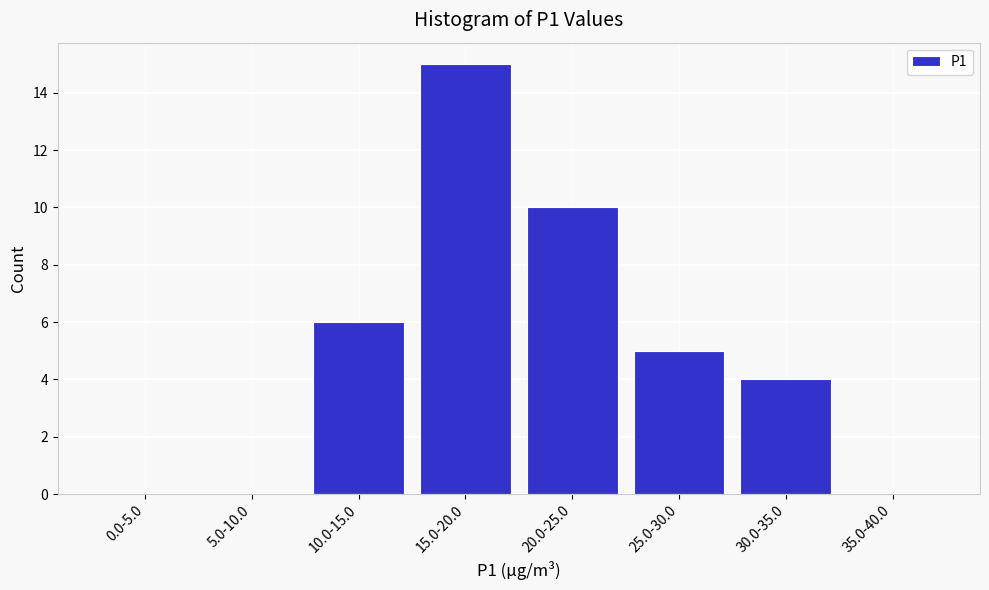

Reading right to left, what are all the values shown in this chart?

35.0-40.0=0	30.0-35.0=4	25.0-30.0=5	20.0-25.0=10	15.0-20.0=15	10.0-15.0=6	5.0-10.0=0	0.0-5.0=0